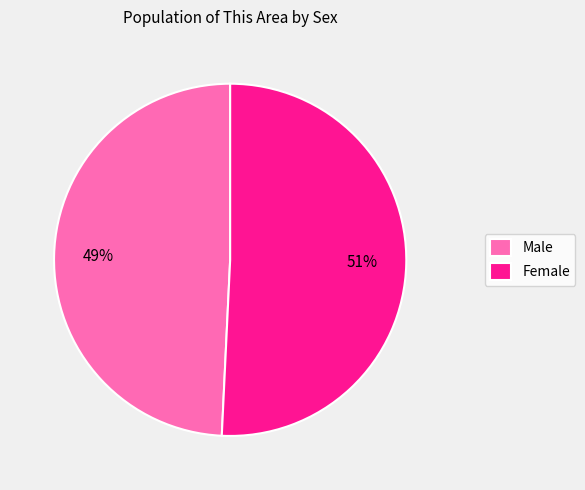

To the nearest percent, what portion does Female represent?

51%